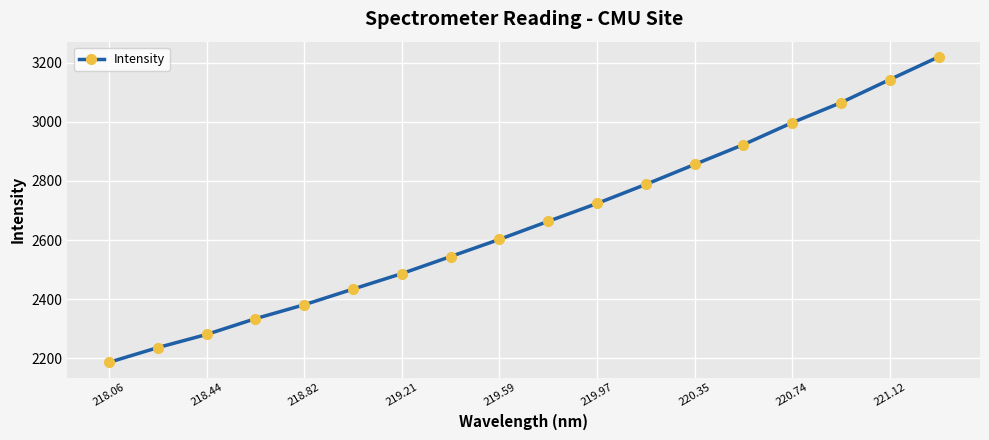

What is the difference between the maximum and second lowest values?

984.7